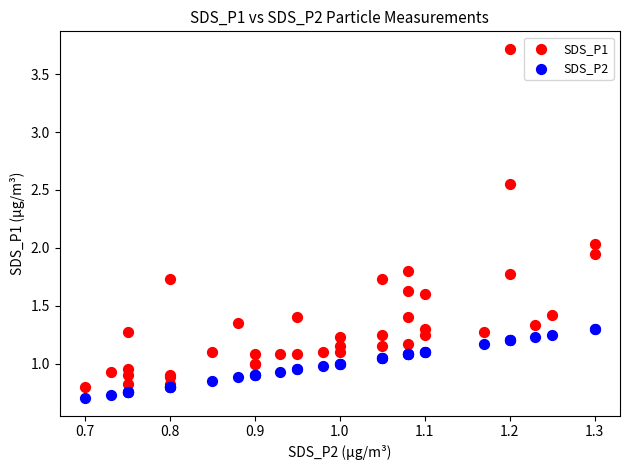

Which series has the largest Y range (max minus min)?

SDS_P1